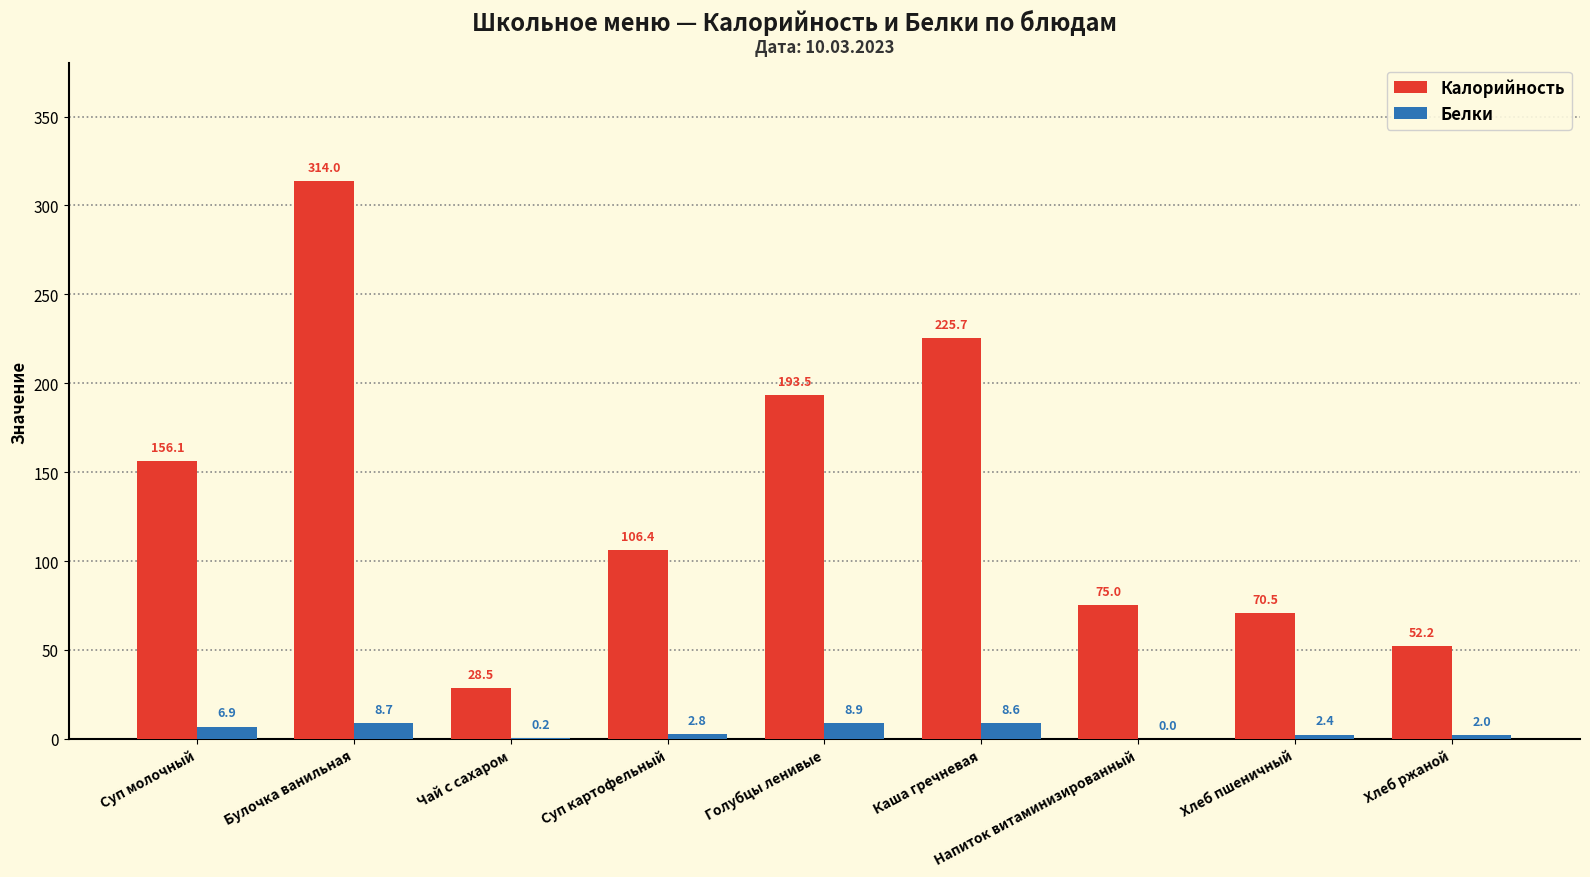

Reading left to right, list all the values displayed in this chart.

Калорийность: 156.1	314.0	28.5	106.4	193.5	225.7	75.0	70.5	52.2
Белки: 6.9	8.7	0.2	2.8	8.9	8.6	0.0	2.4	2.0